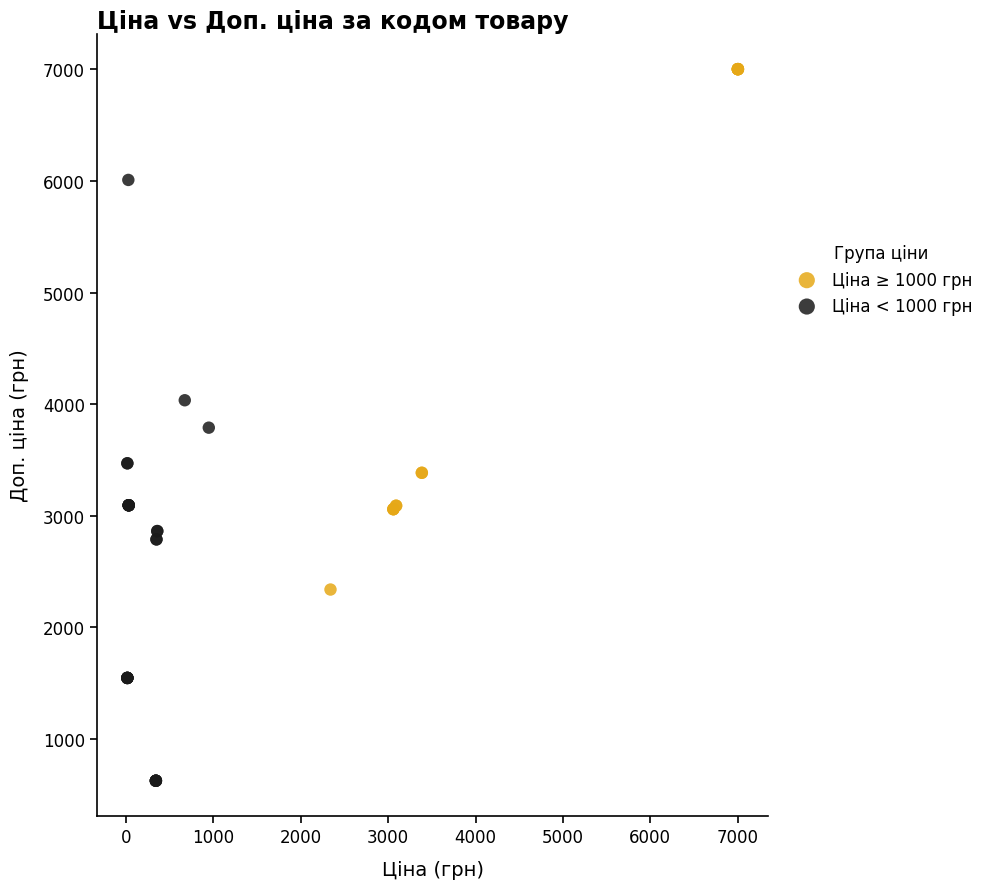

Which series reaches the maximum Y coordinate?

Ціна ≥ 1000 грн